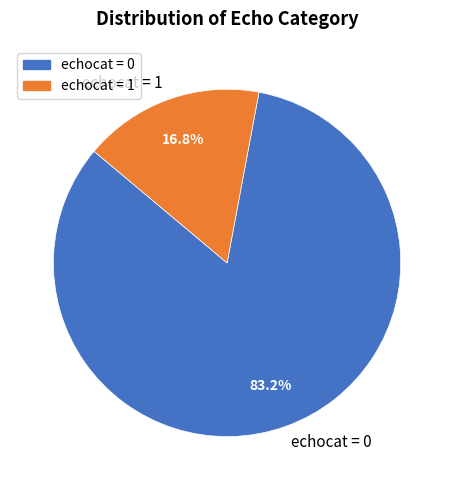

Which has a higher value, echocat = 1 or echocat = 0?

echocat = 0